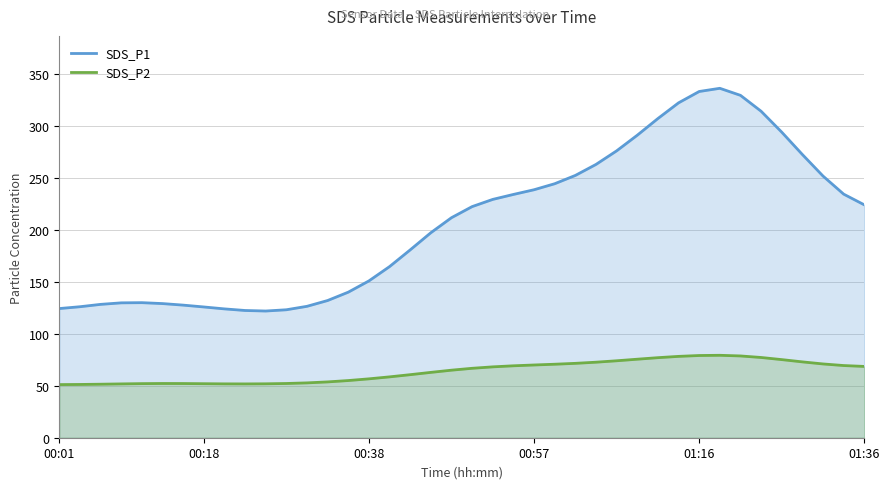

What are all the series names shown in the legend?

SDS_P1, SDS_P2